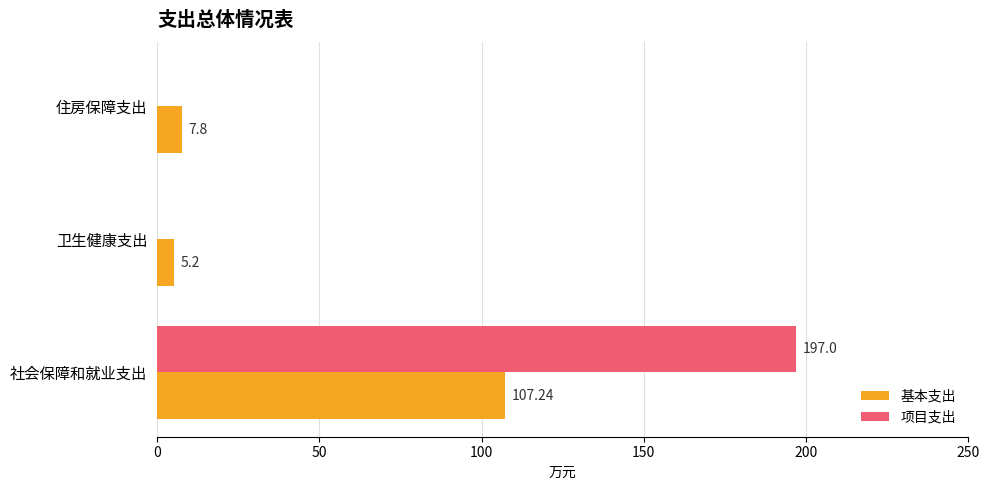

What is the total value across all series at 住房保障支出?

7.8